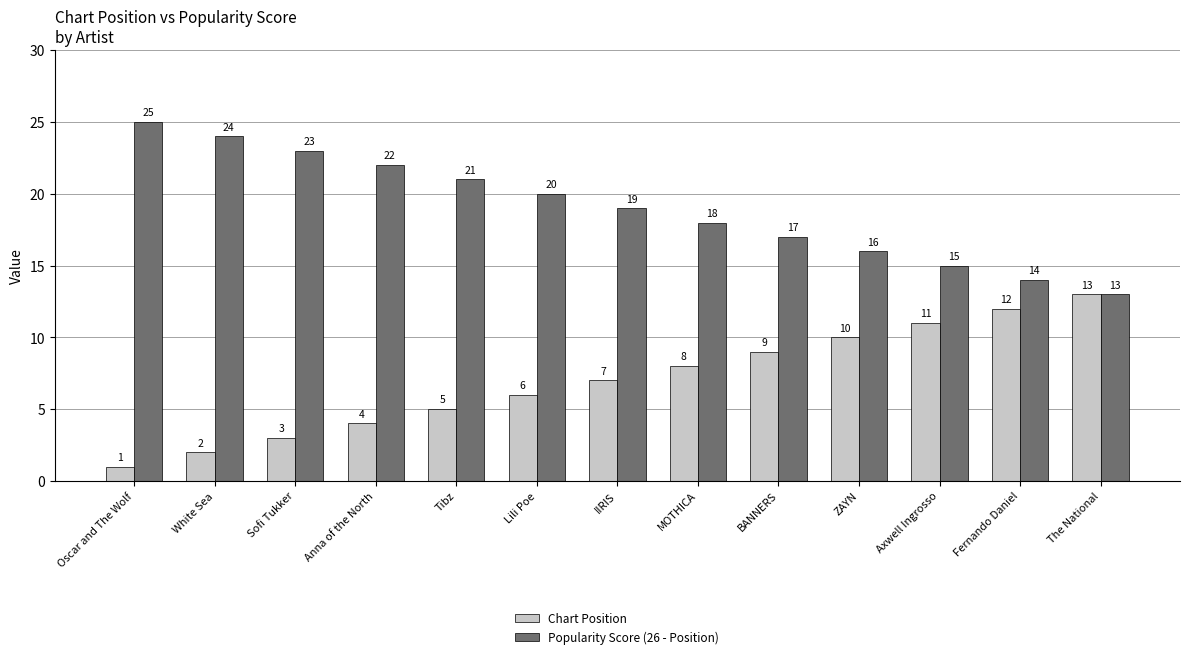

Rank the categories by Chart Position value from lowest to highest.

Oscar and The Wolf, White Sea, Sofi Tukker, Anna of the North, Tibz, Lili Poe, IIRIS, MOTHICA, BANNERS, ZAYN, Axwell Ingrosso, Fernando Daniel, The National